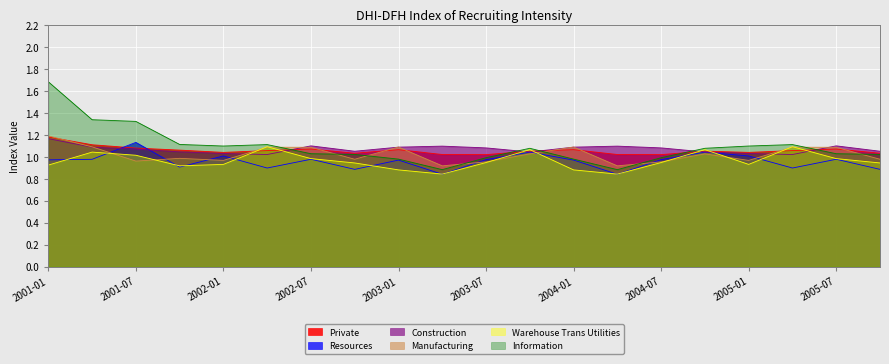

How many data points in Information are less than 1?

6